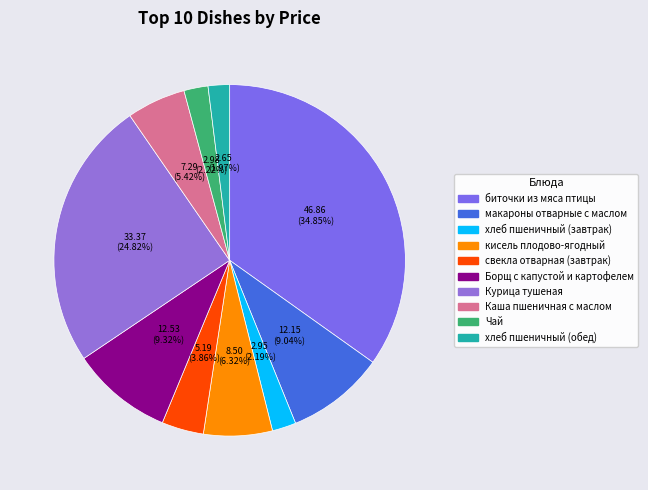

The хлеб пшеничный (завтрак) slice represents 2% of the pie. True or false?

True